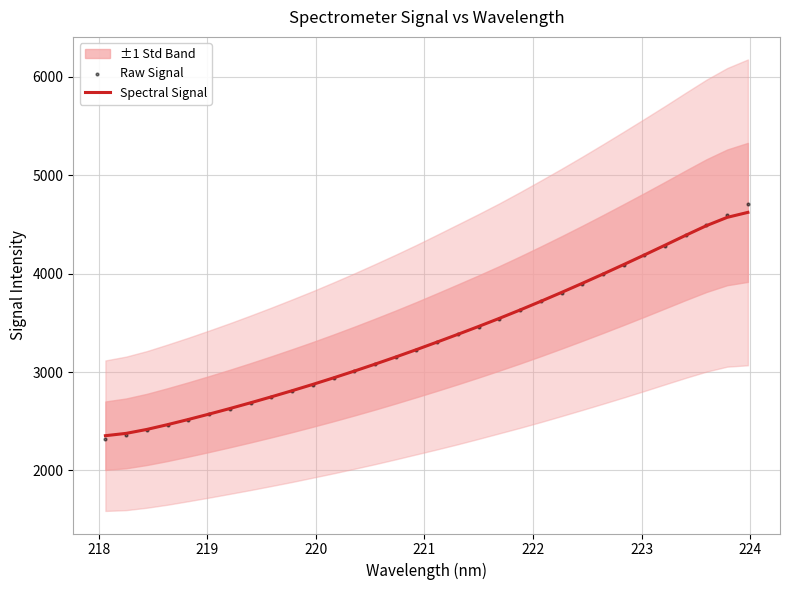

What is the lowest value of the Spectral Signal series?

2353.5